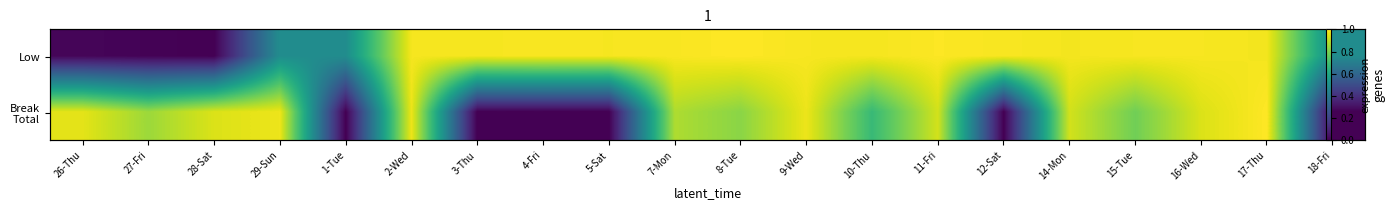

How many categories are shown in the chart?

20